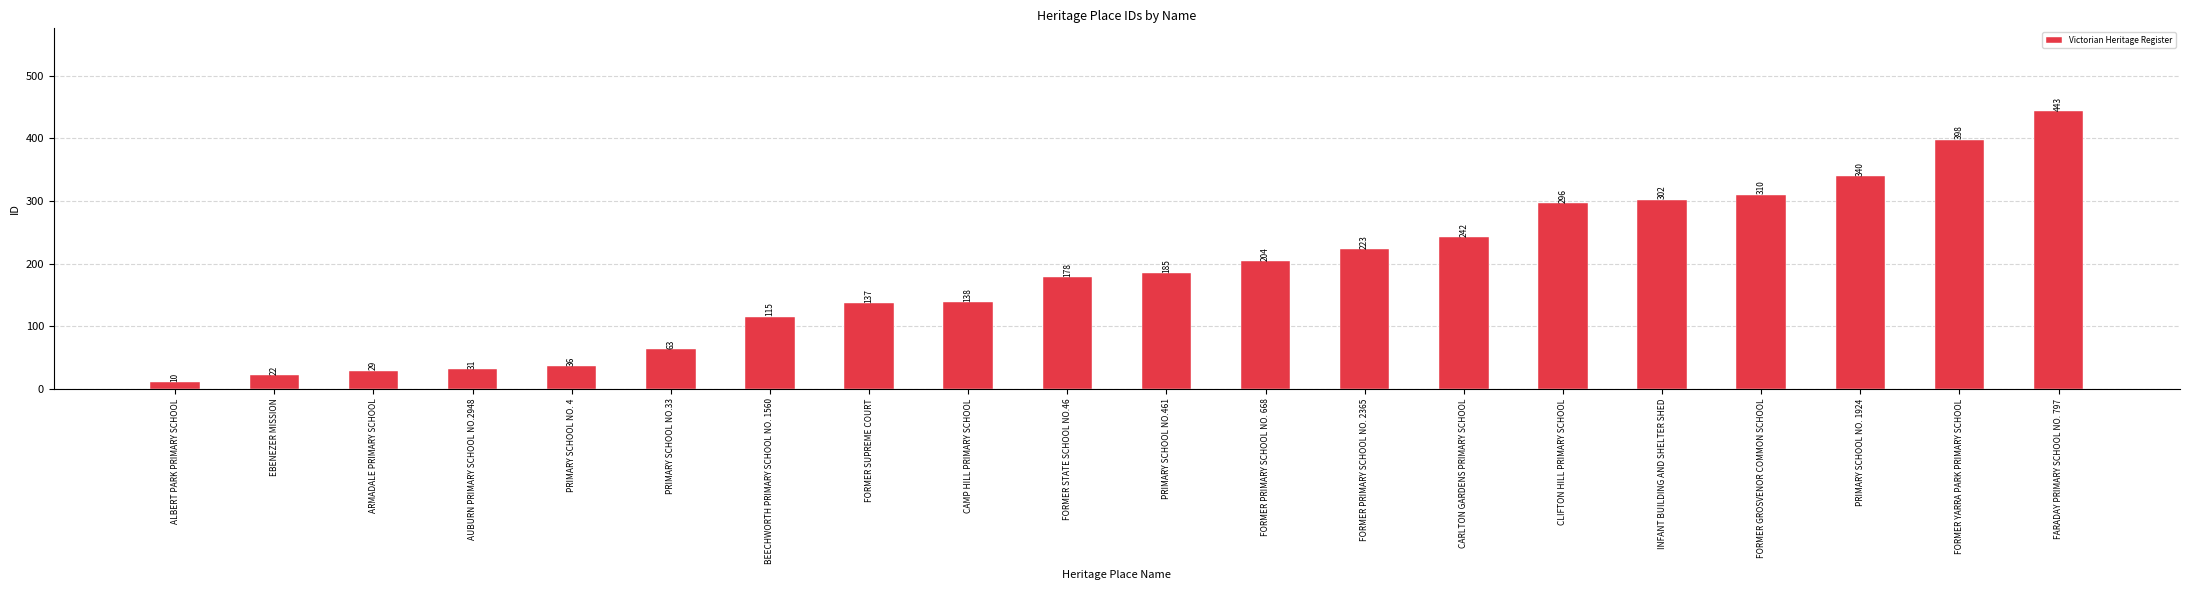

What is the label of the 20th bar from the left?

FARADAY PRIMARY SCHOOL NO. 797